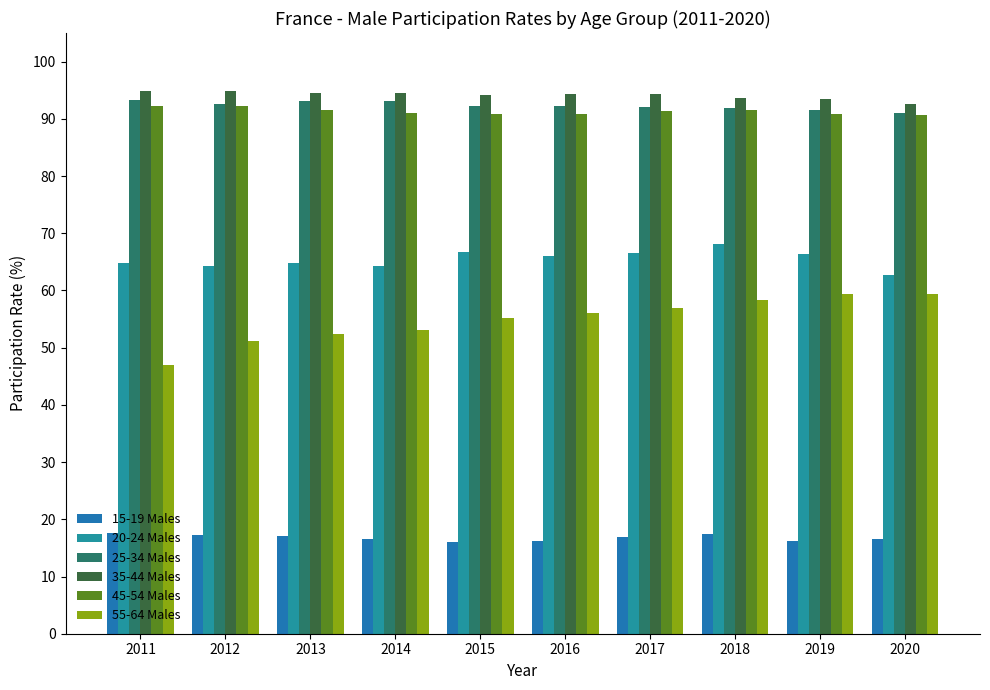

At which label does 25-34 Males first exceed 92?

2011